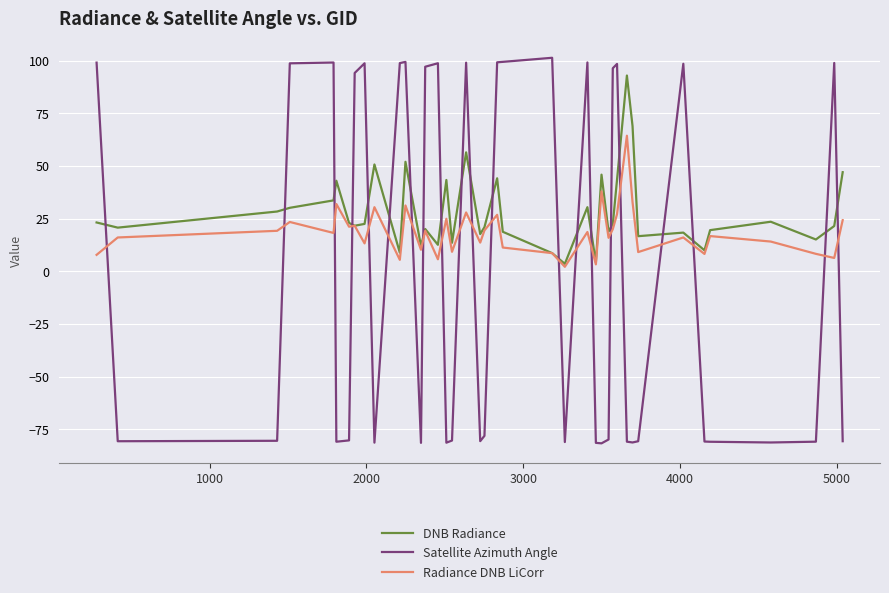

List the series in order of their overall mean, highest first.

DNB Radiance, Radiance DNB LiCorr, Satellite Azimuth Angle